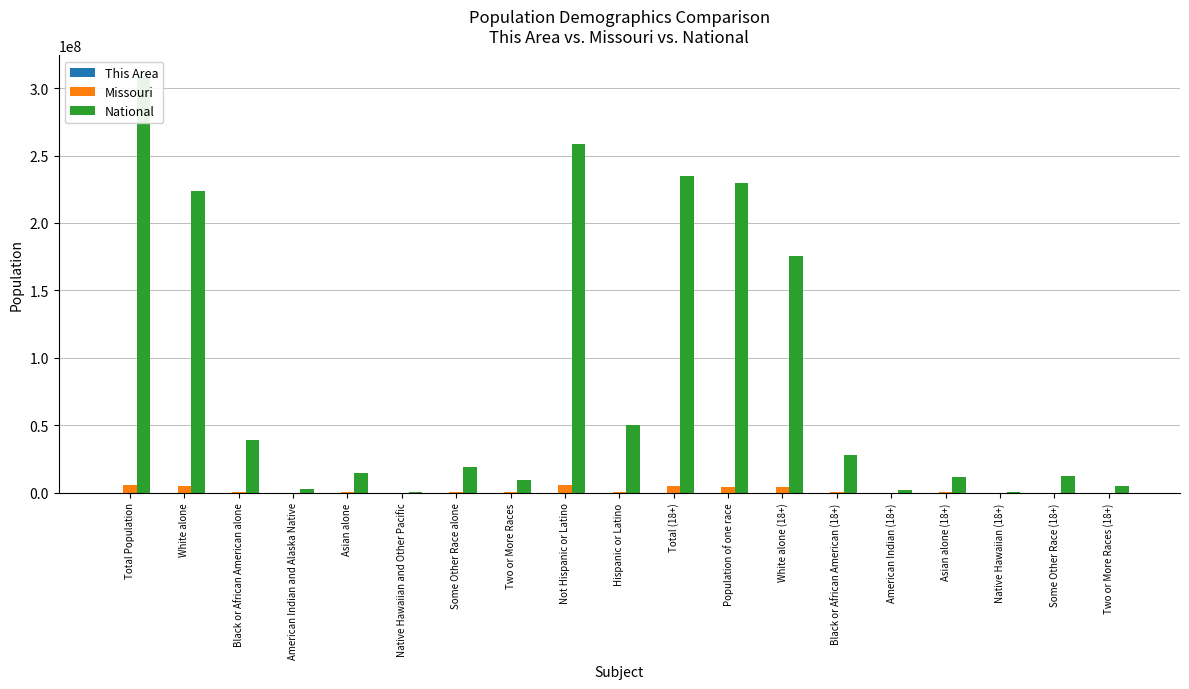

The value of National at Asian alone is 14674252. True or false?

True